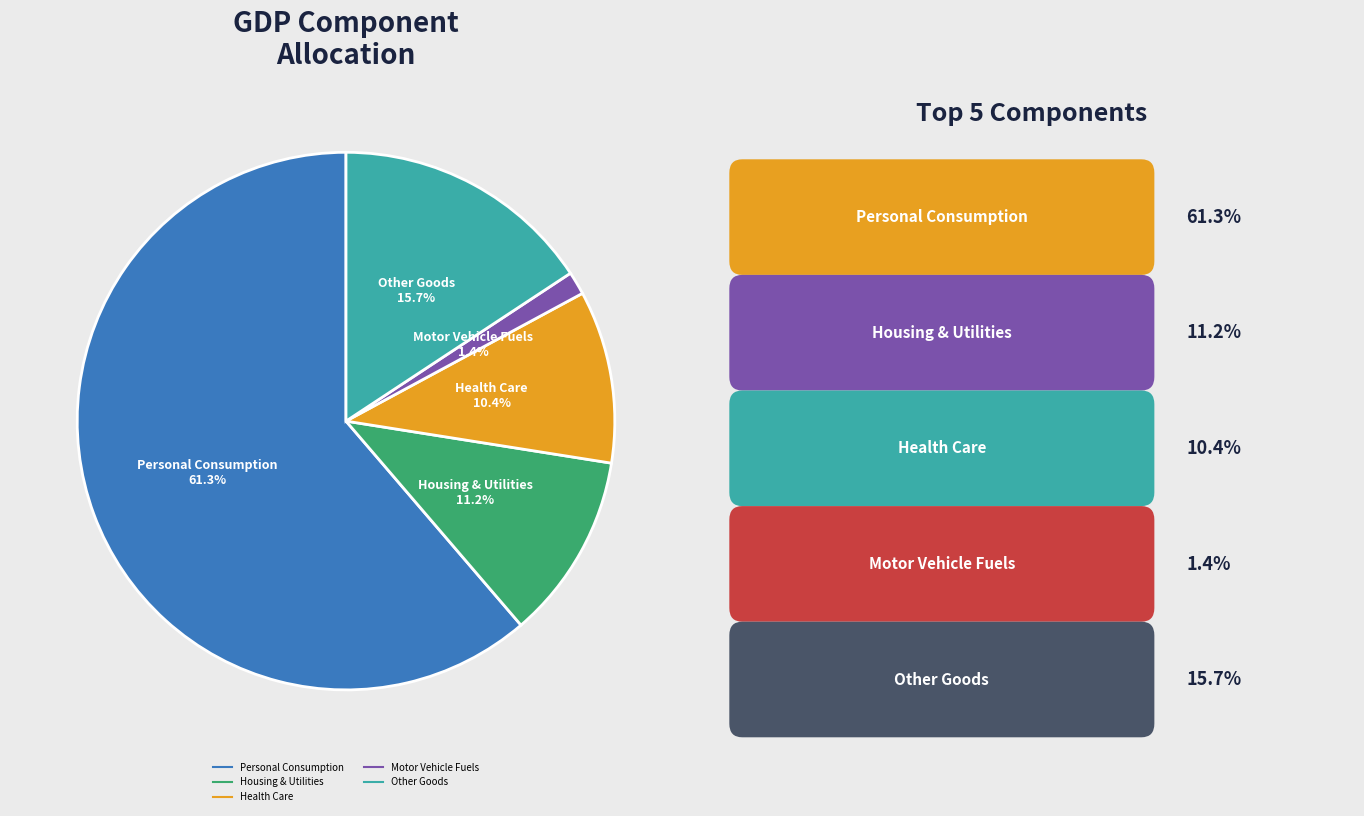

Is there a majority slice in this chart?

Yes